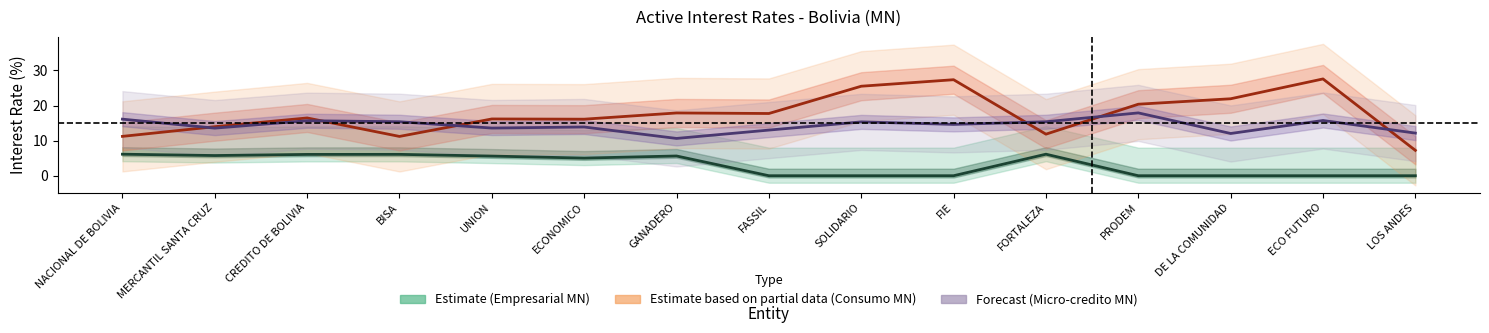

At SOLIDARIO, list the series in order from smallest to largest.

Empresarial MN, Micro-credito MN, Consumo MN